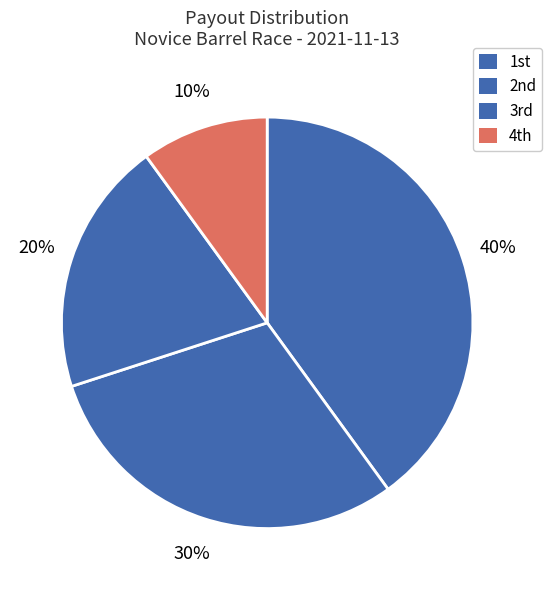

Which category has the biggest portion of the pie?

1st